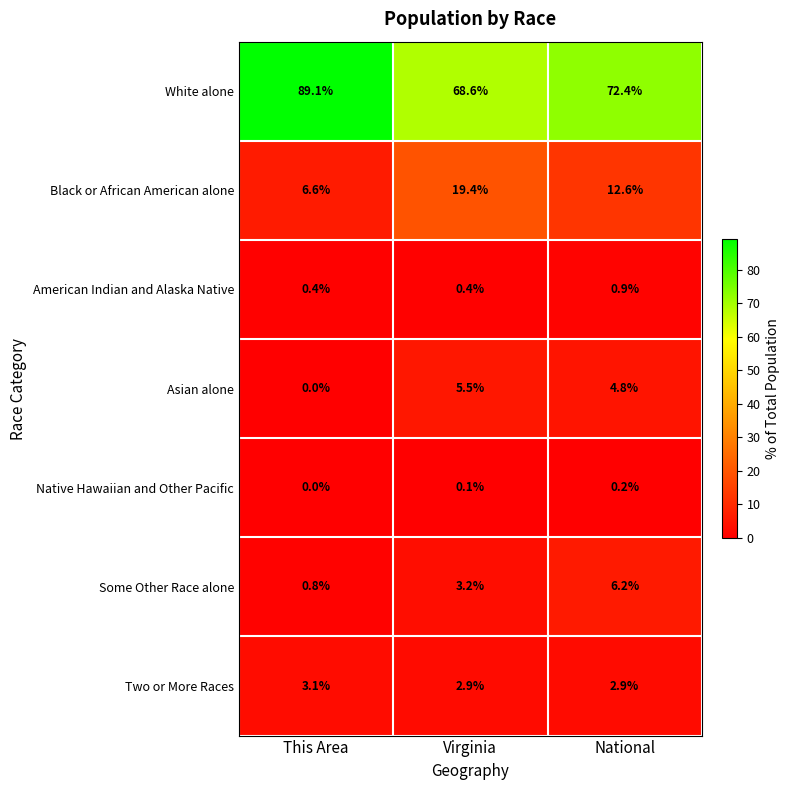

Which category has the highest value across all series?

This Area